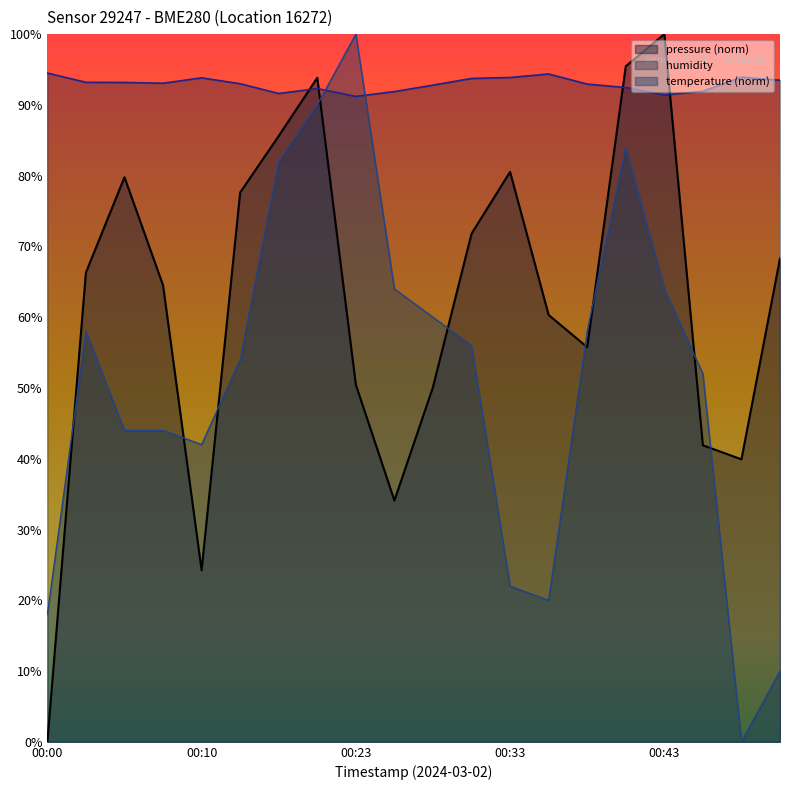

What is the total value across all series at 00:43?

255.4